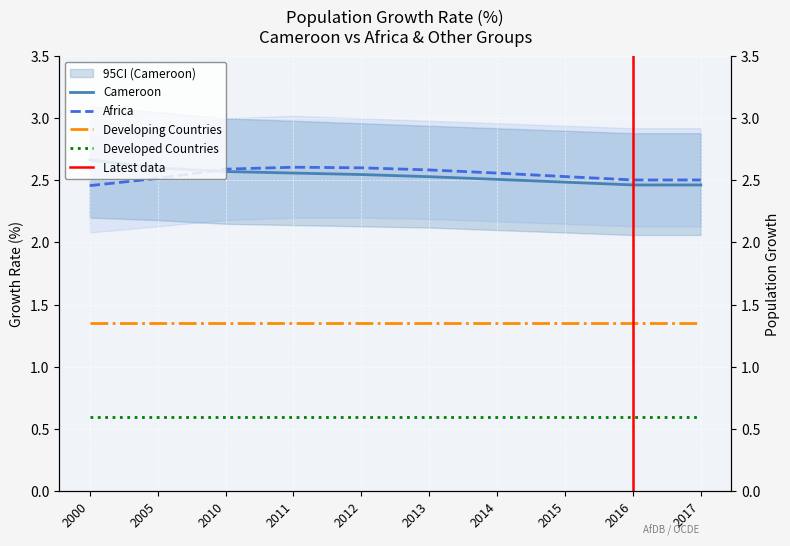

At how many categories does at least one series exceed 2?

10